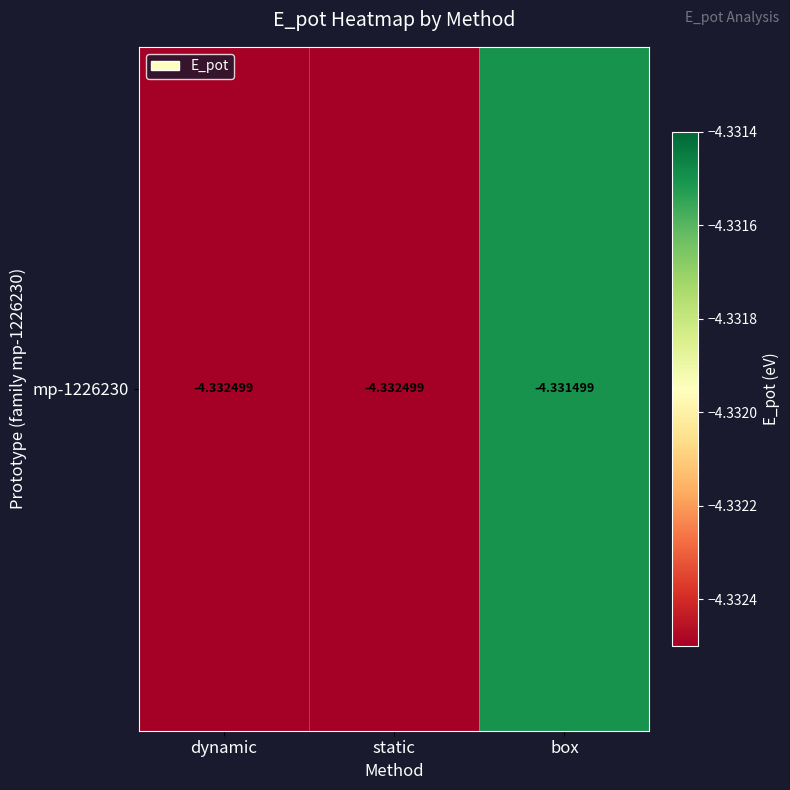

What is the sum of the values at static and box?

-8.7